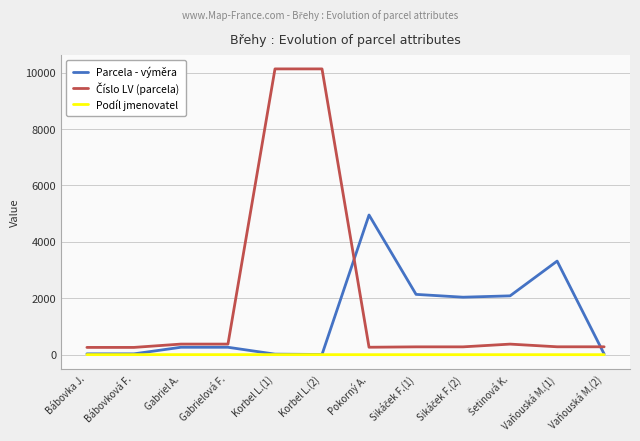

What is the maximum value shown in the chart?

10131